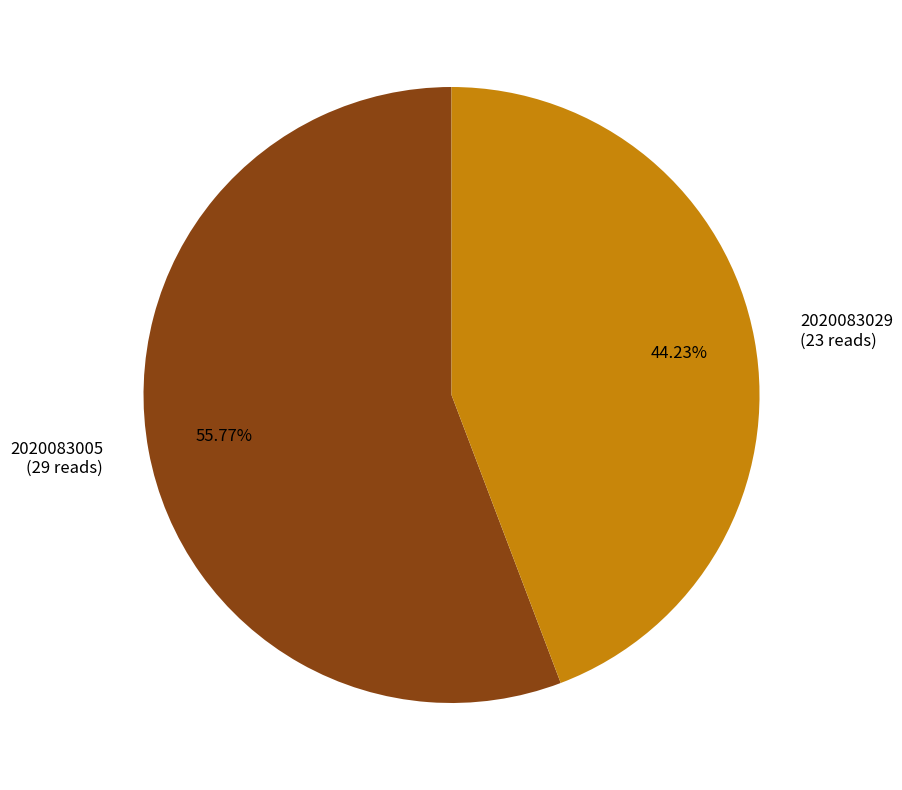

To the nearest percent, what portion does 2020083005 represent?

56%